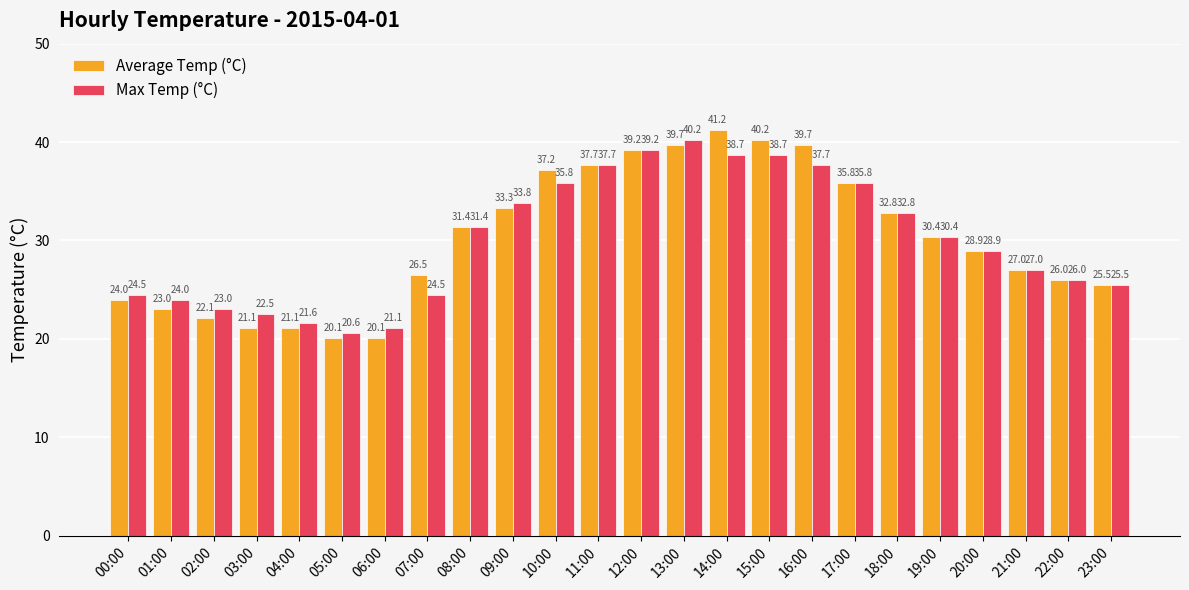

Where is Max Temp (°C) nearest to the value 30?

19:00